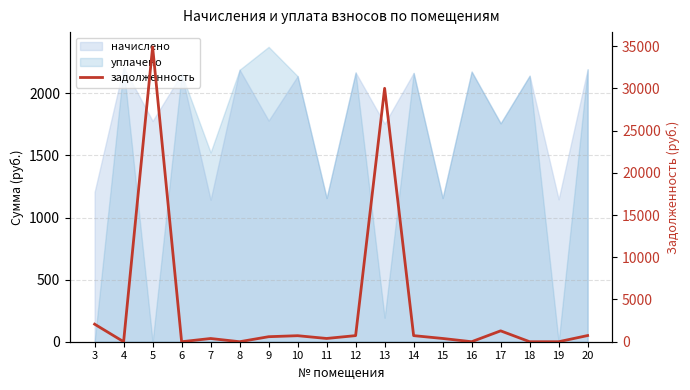

What is the approximate value at 9?

593.6